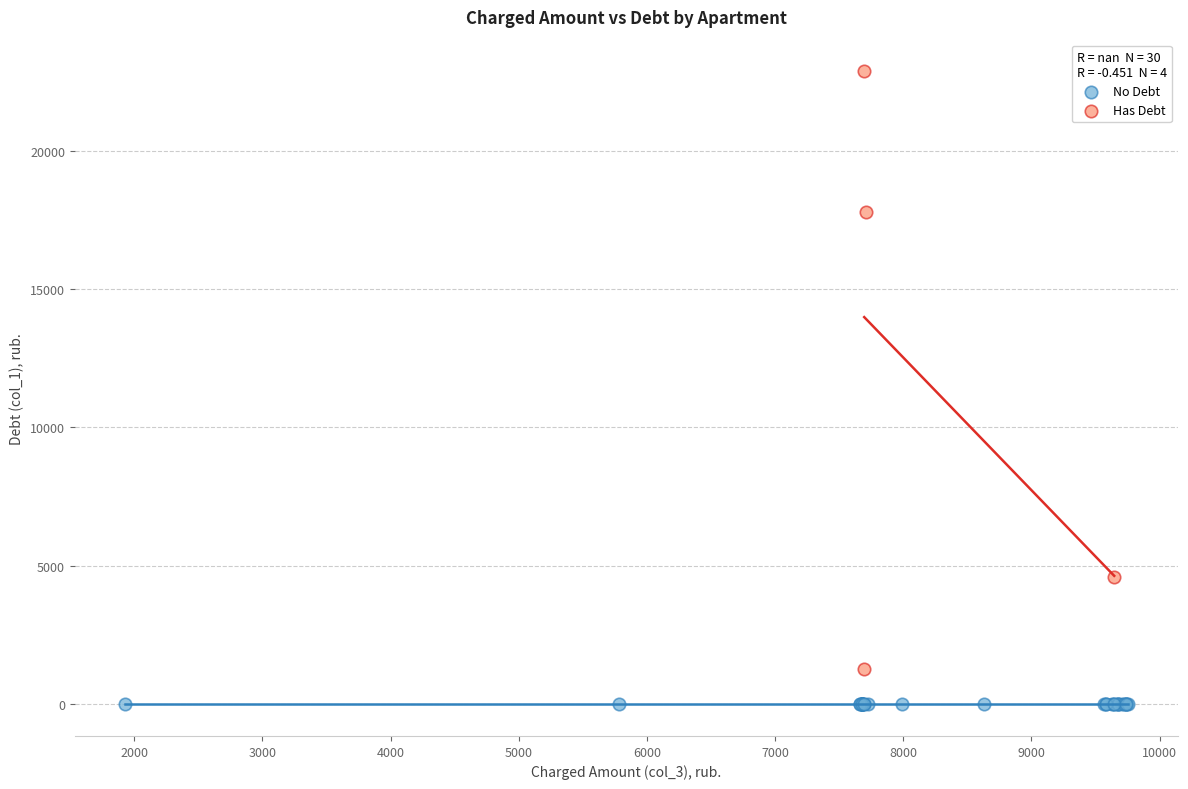

What are all the series names shown in the legend?

No Debt, Has Debt